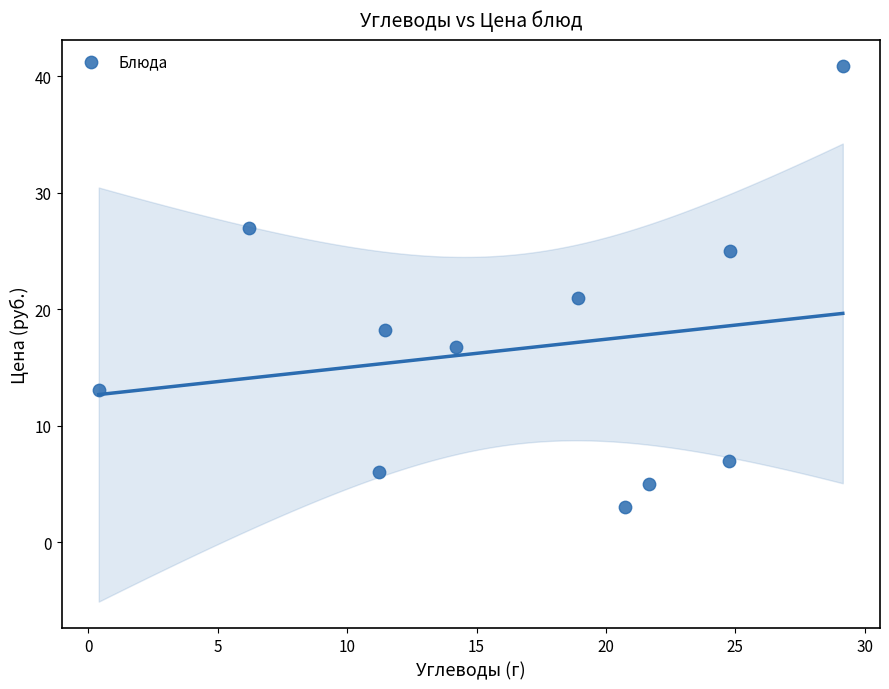

What is the average X value?

16.7